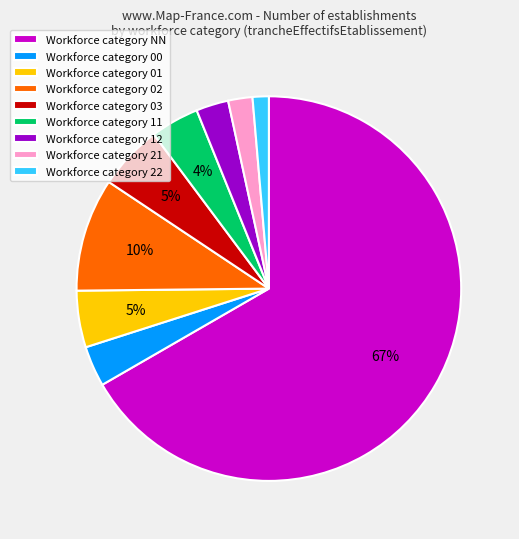

To the nearest percent, what portion does Workforce category NN represent?

67%